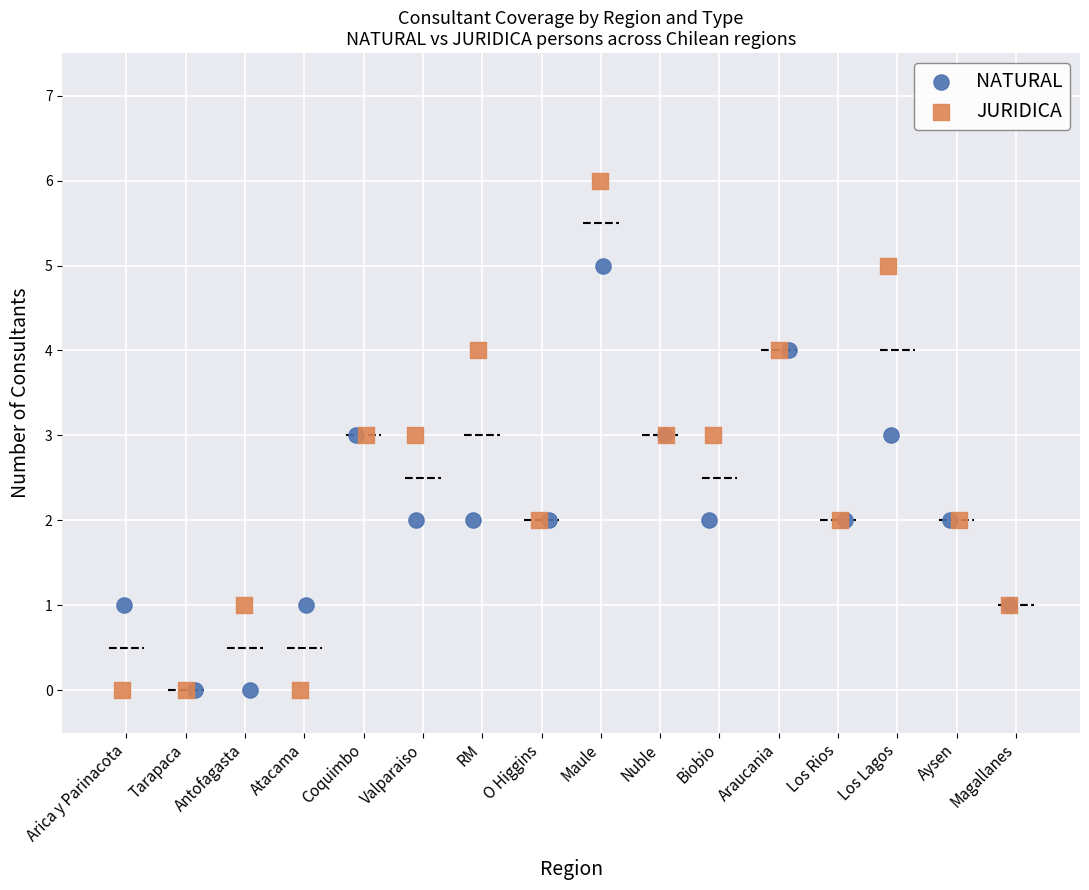

Which series reaches the maximum Y coordinate?

JURIDICA